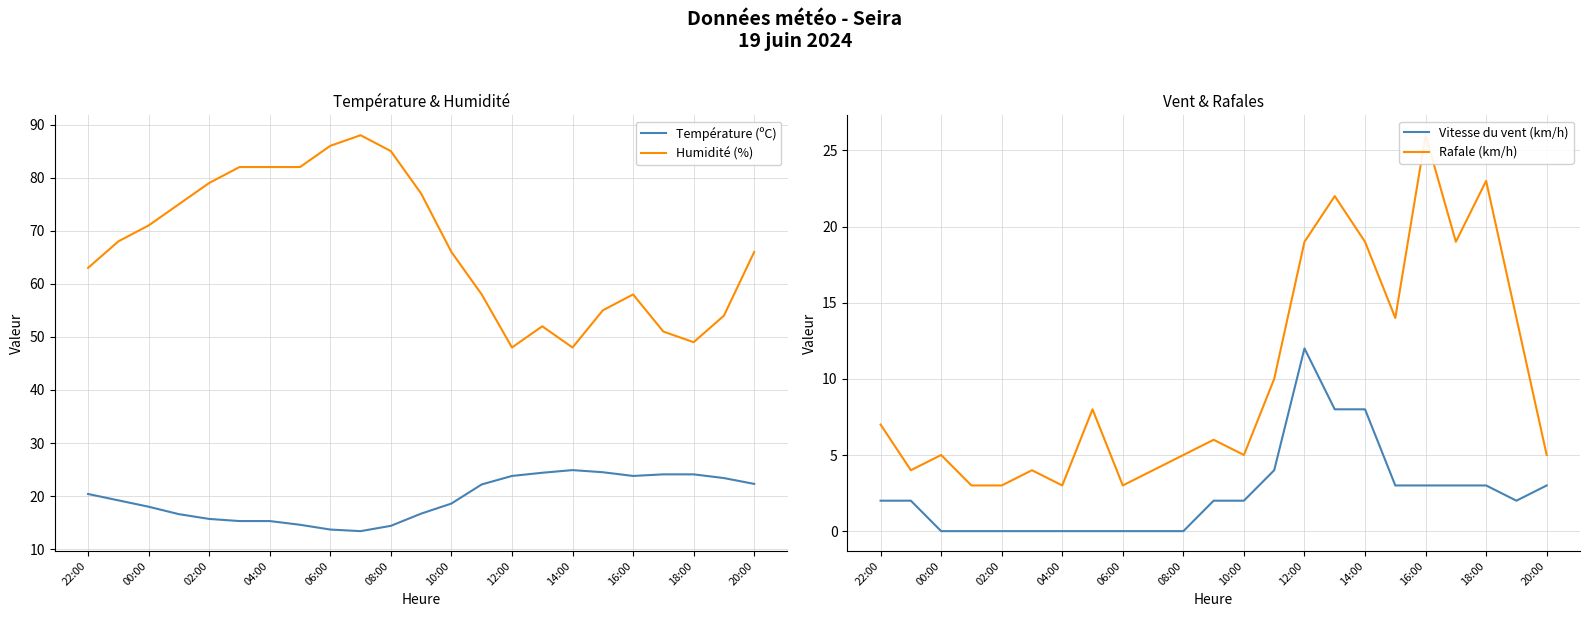

True or false: Rafale (km/h) has more than 0 interior local peaks.

True